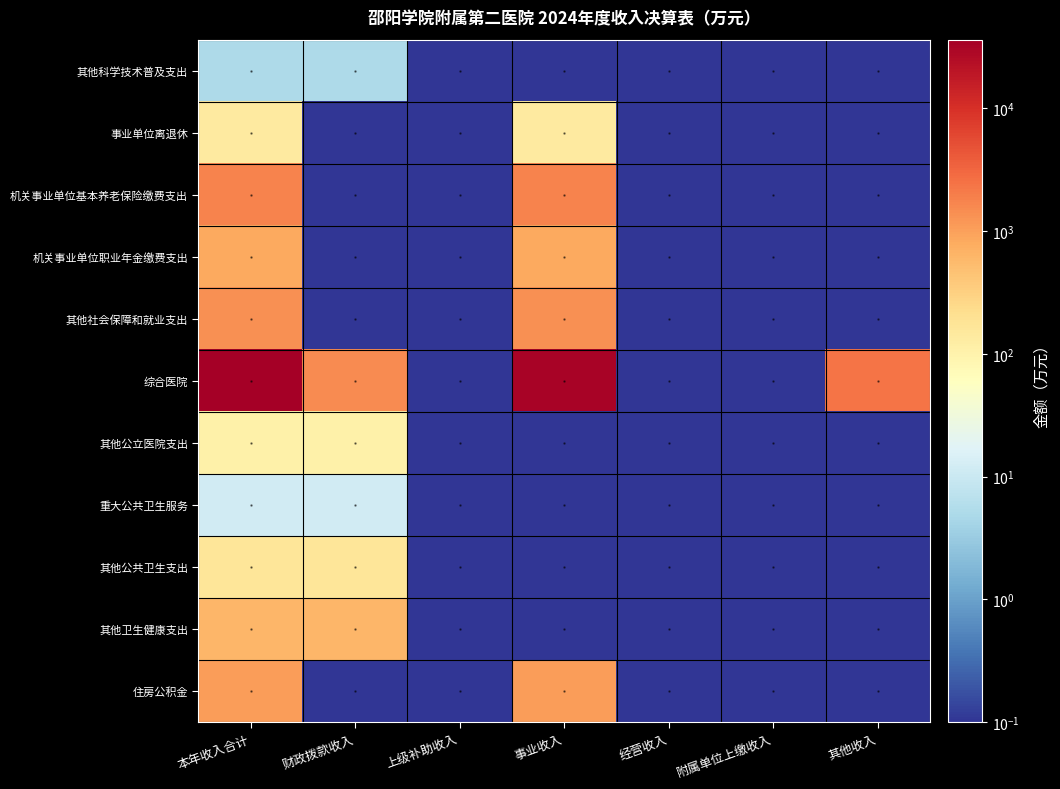

Reading left to right, transcribe all the data shown in this chart.

其他科学技术普及支出: 本年收入合计=5.0	财政拨款收入=5.0	上级补助收入=0.1	事业收入=0.1	经营收入=0.1	附属单位上缴收入=0.1	其他收入=0.1
事业单位离退休: 本年收入合计=136.5	财政拨款收入=0.1	上级补助收入=0.1	事业收入=136.5	经营收入=0.1	附属单位上缴收入=0.1	其他收入=0.1
机关事业单位基本养老保险缴费支出: 本年收入合计=1715.2	财政拨款收入=0.1	上级补助收入=0.1	事业收入=1715.2	经营收入=0.1	附属单位上缴收入=0.1	其他收入=0.1
机关事业单位职业年金缴费支出: 本年收入合计=833.9	财政拨款收入=0.1	上级补助收入=0.1	事业收入=833.9	经营收入=0.1	附属单位上缴收入=0.1	其他收入=0.1
其他社会保障和就业支出: 本年收入合计=1348.8	财政拨款收入=0.1	上级补助收入=0.1	事业收入=1348.8	经营收入=0.1	附属单位上缴收入=0.1	其他收入=0.1
综合医院: 本年收入合计=36193.6	财政拨款收入=1545.2	上级补助收入=0.1	事业收入=32274.8	经营收入=0.1	附属单位上缴收入=0.1	其他收入=2373.7
其他公立医院支出: 本年收入合计=108.3	财政拨款收入=108.3	上级补助收入=0.1	事业收入=0.1	经营收入=0.1	附属单位上缴收入=0.1	其他收入=0.1
重大公共卫生服务: 本年收入合计=12.0	财政拨款收入=12.0	上级补助收入=0.1	事业收入=0.1	经营收入=0.1	附属单位上缴收入=0.1	其他收入=0.1
其他公共卫生支出: 本年收入合计=165.6	财政拨款收入=165.6	上级补助收入=0.1	事业收入=0.1	经营收入=0.1	附属单位上缴收入=0.1	其他收入=0.1
其他卫生健康支出: 本年收入合计=600.0	财政拨款收入=600.0	上级补助收入=0.1	事业收入=0.1	经营收入=0.1	附属单位上缴收入=0.1	其他收入=0.1
住房公积金: 本年收入合计=1069.7	财政拨款收入=0.1	上级补助收入=0.1	事业收入=1069.7	经营收入=0.1	附属单位上缴收入=0.1	其他收入=0.1